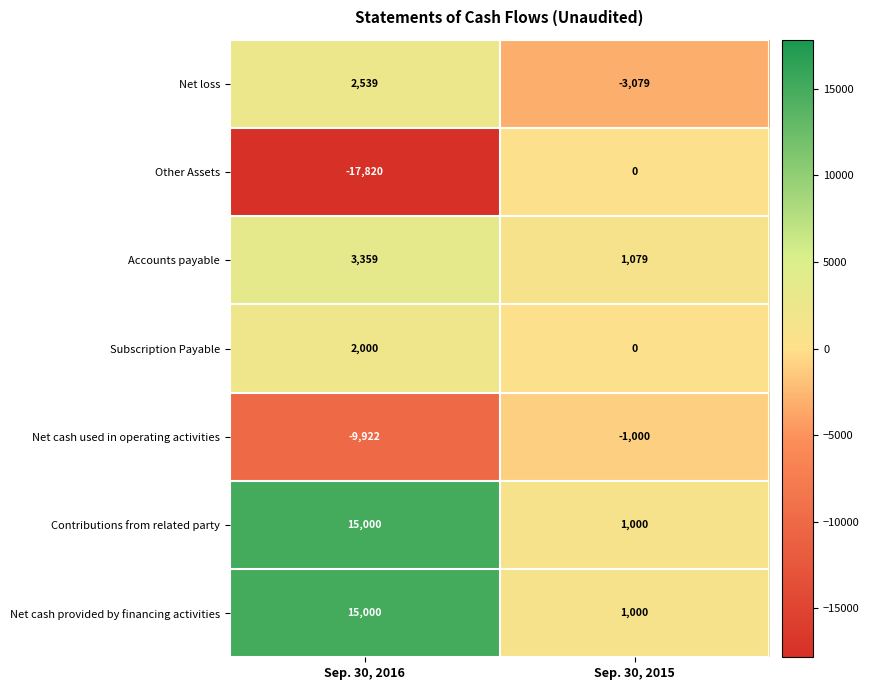

Which label corresponds to the smallest value in the chart?

Sep. 30, 2016